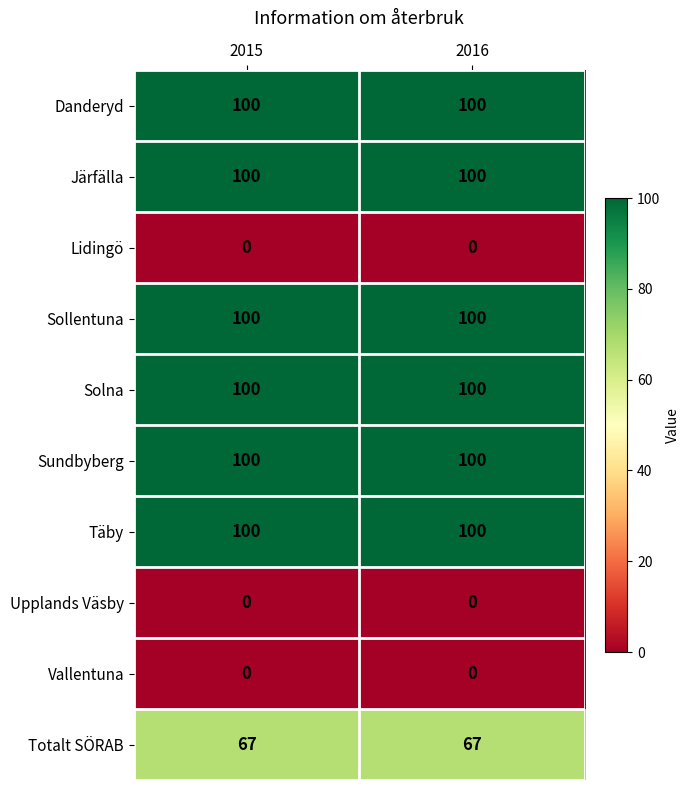

What is the spread (max minus min) of values at 2015?

100